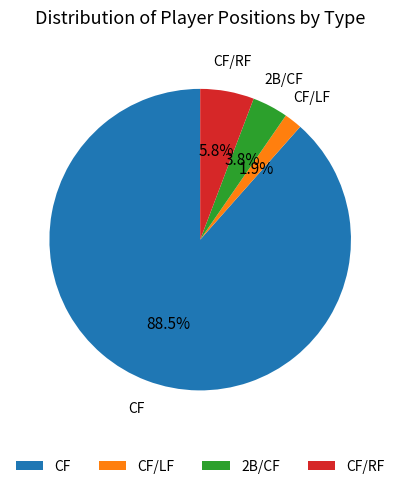

What is the ratio of the value at CF/LF to the value at 2B/CF?

0.5